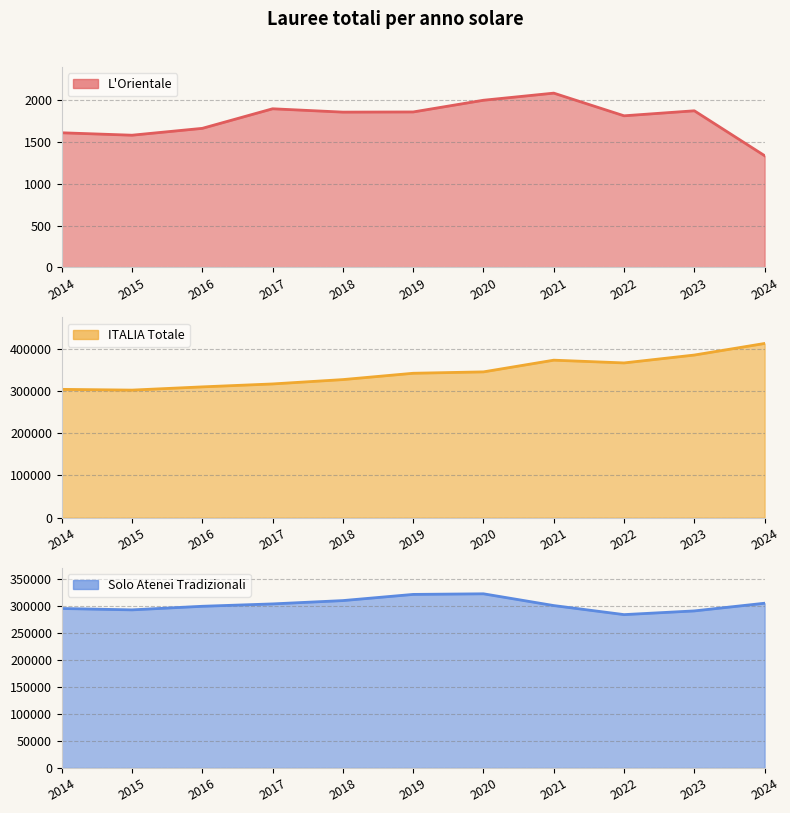

What is the value of the ITALIA Totale point at the 3rd from the left?

309609